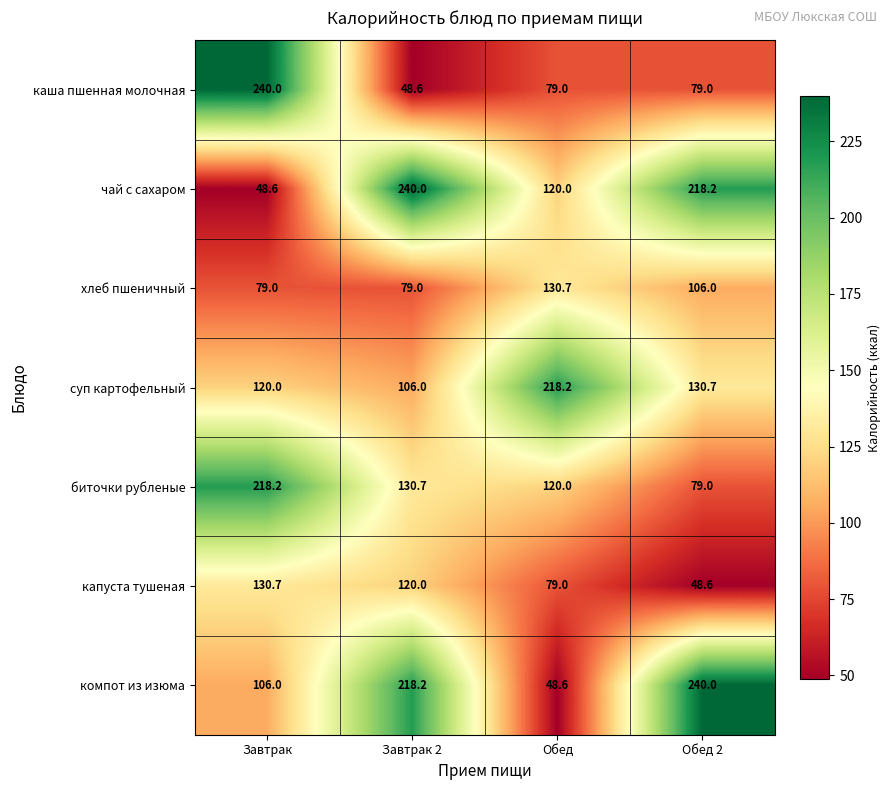

What is the spread (max minus min) of values at Завтрак?

191.4